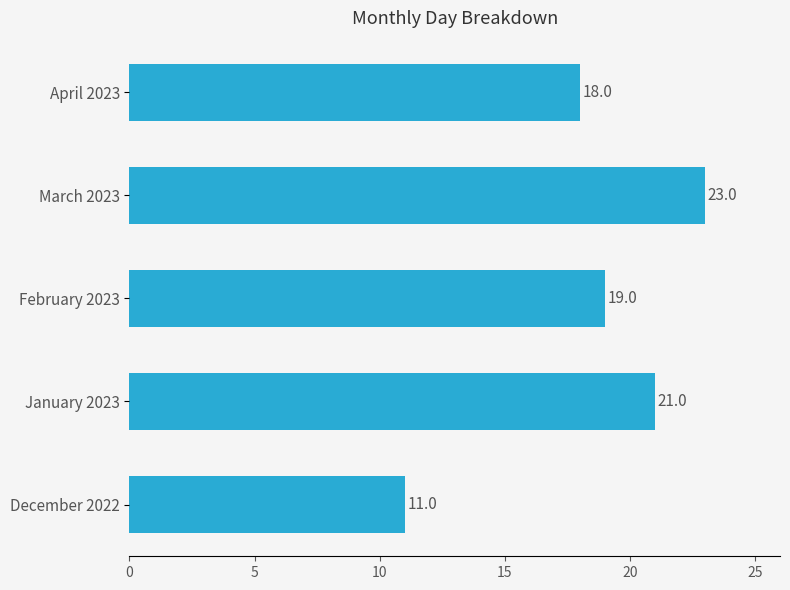

How many bars are there in total?

5